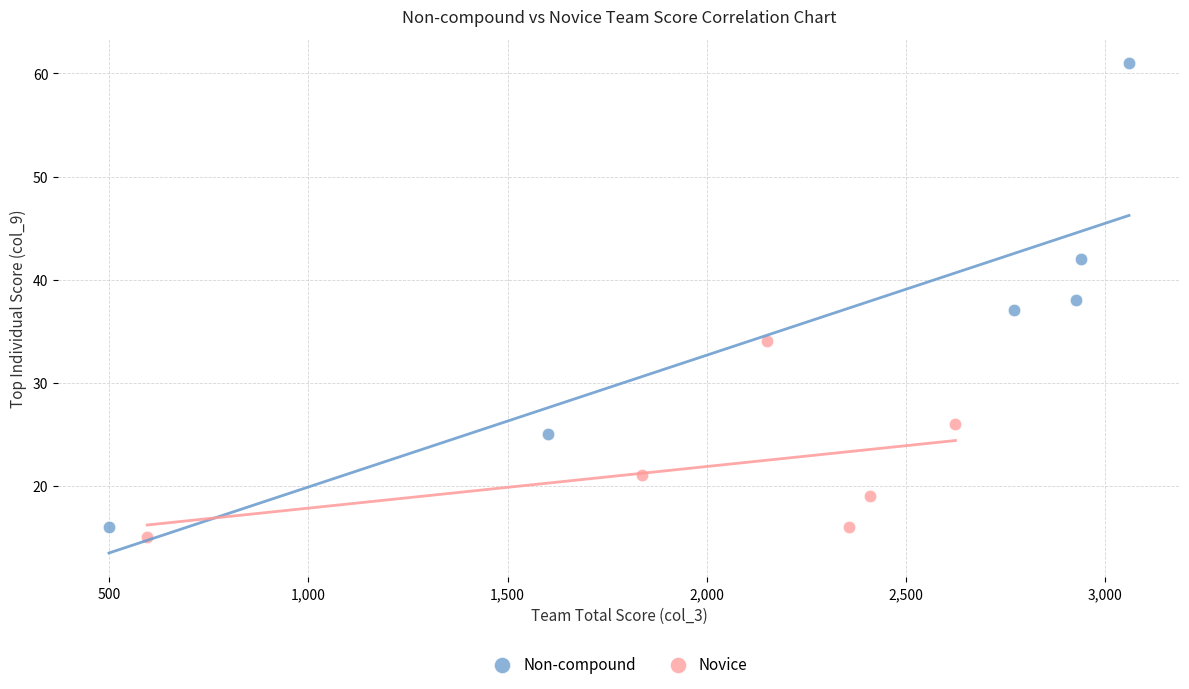

Which series has the widest spread of Y values?

Non-compound